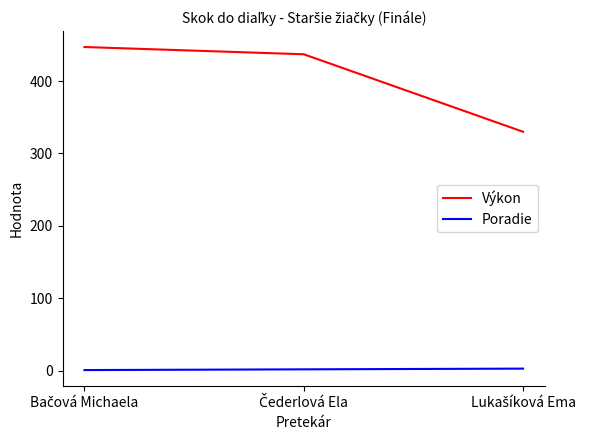

Rank the series by their maximum value, from lowest to highest.

Poradie, Výkon